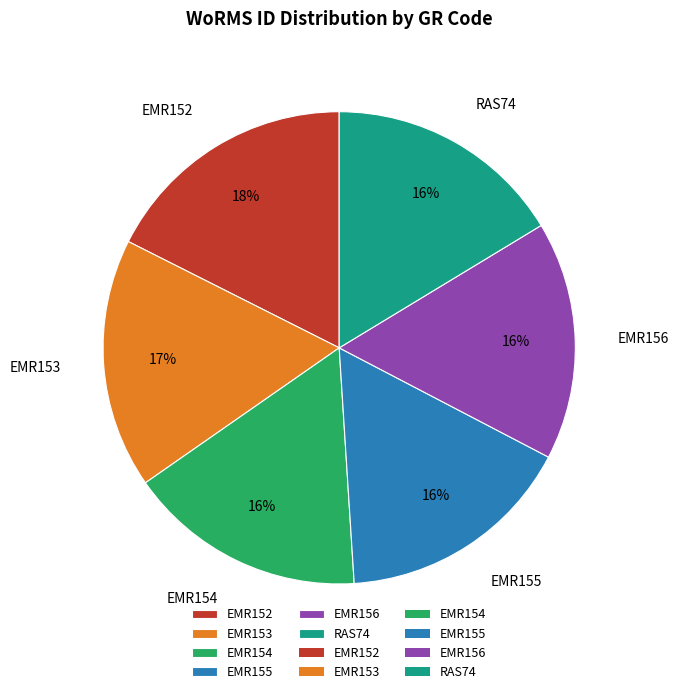

Do EMR152 and EMR156 together represent more than half of the pie?

No